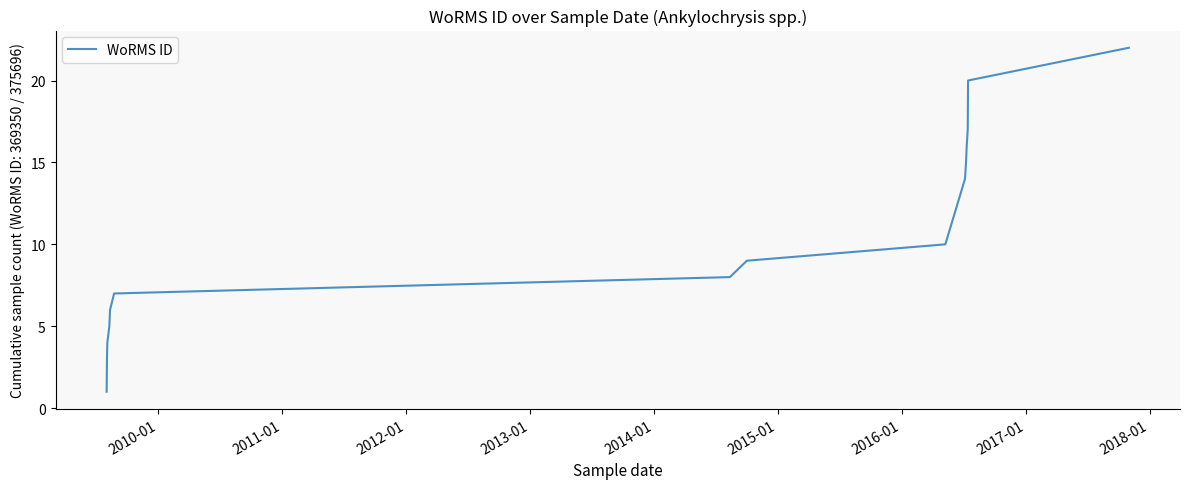

What is the greatest value displayed?

22